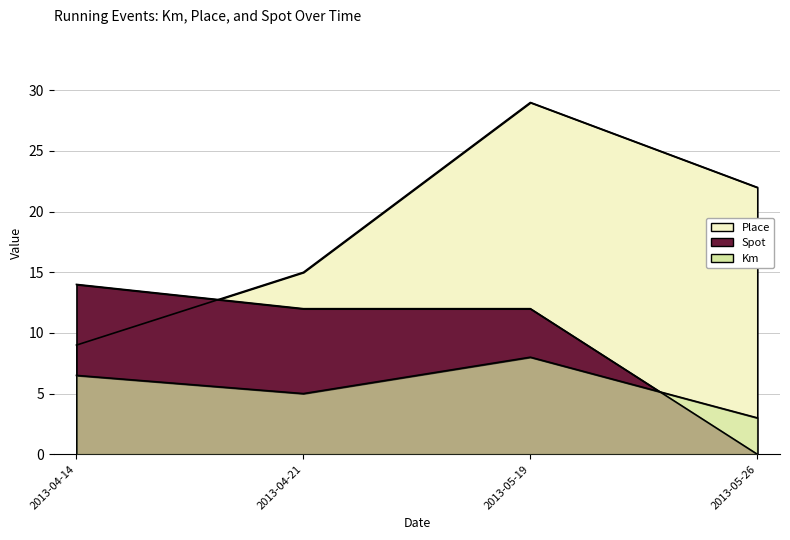

Which series changed the most between 2013-04-14 and 2013-05-19?

Place